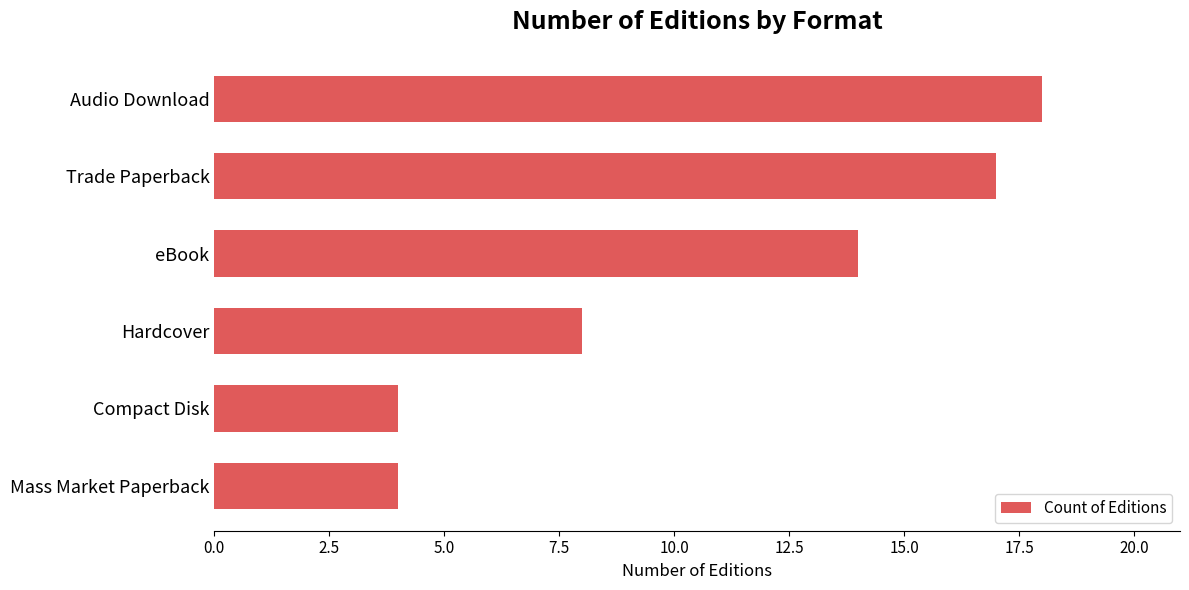

The chart shows a value of 4 at Mass Market Paperback. True or false?

True